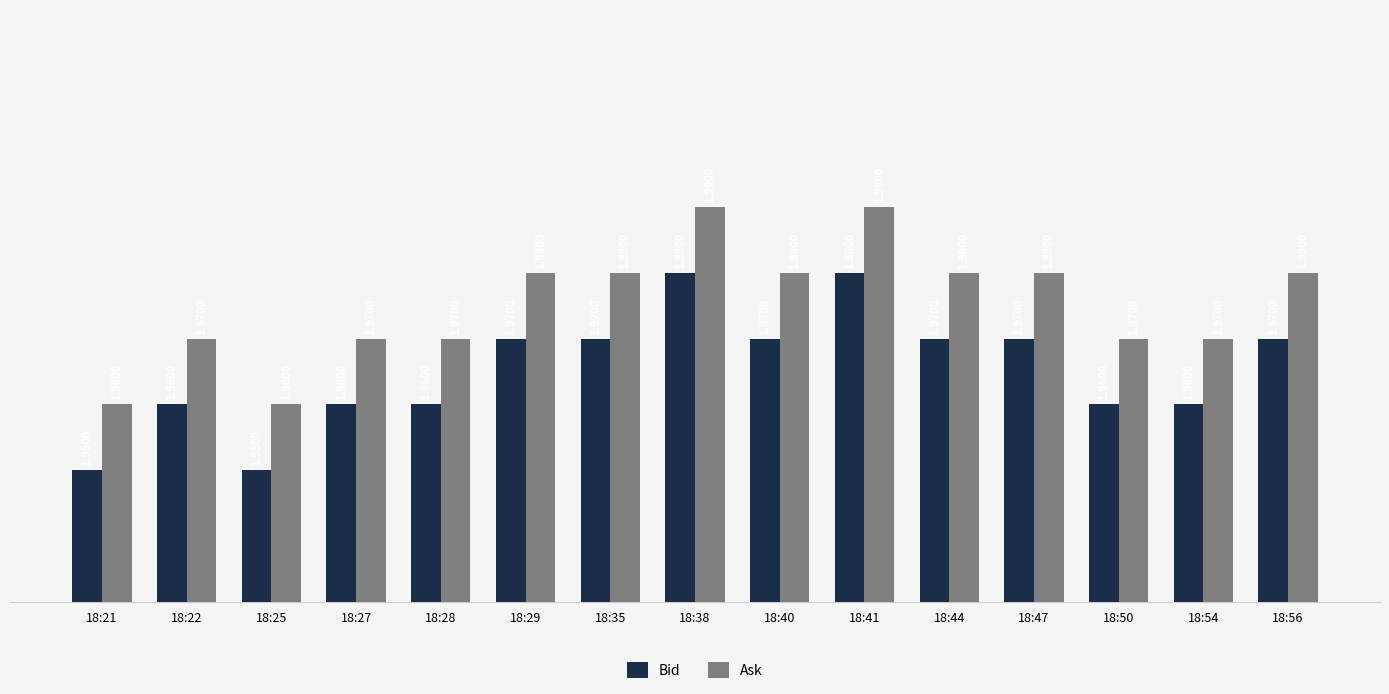

How many data points does each series have?

15